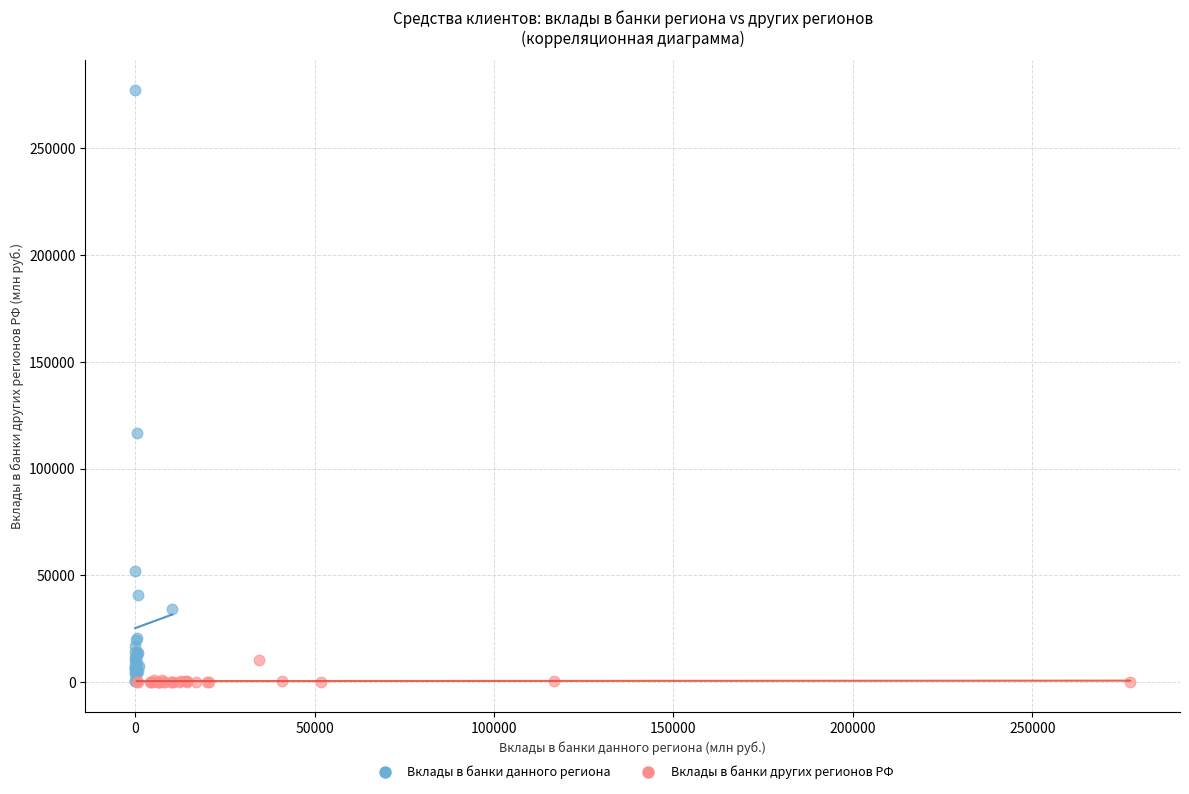

Which series has the widest spread of Y values?

Вклады в банки данного региона